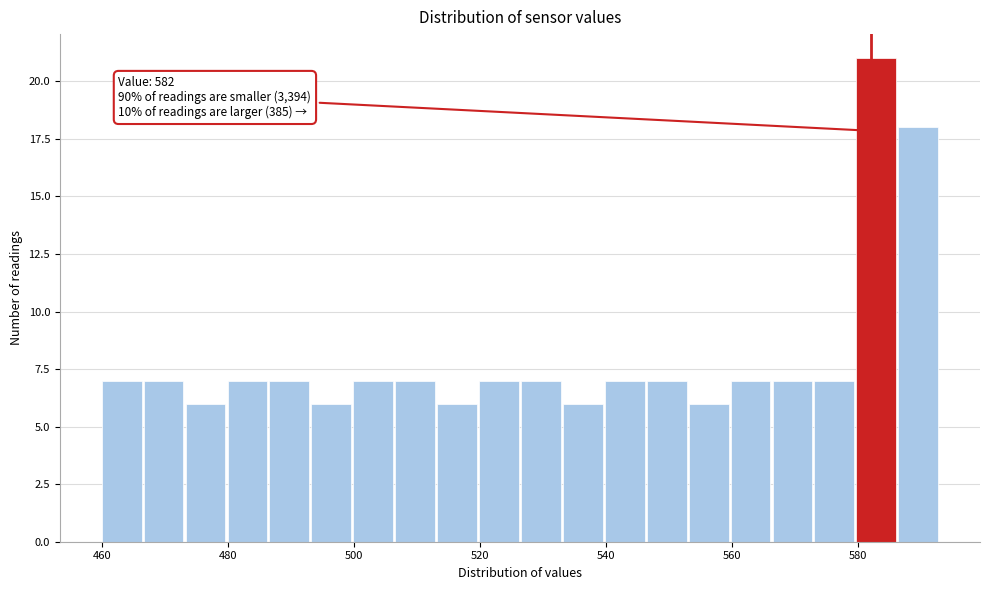

Read against the x-axis, roughly where is the centre of the tallest bar?

582